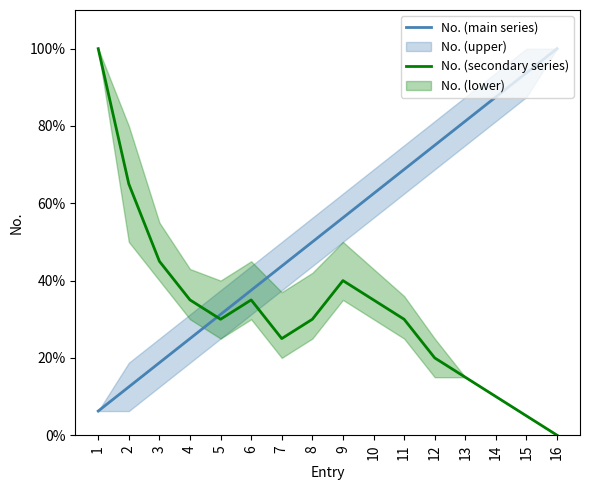

What is the sum of all No. (main series) values?

850.0